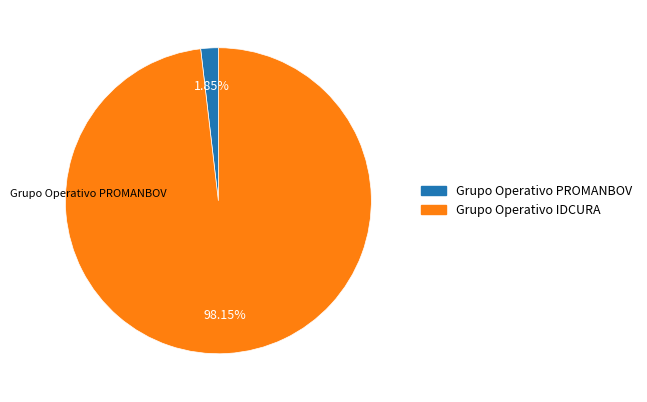

To the nearest percent, what is the average slice percentage?

50%